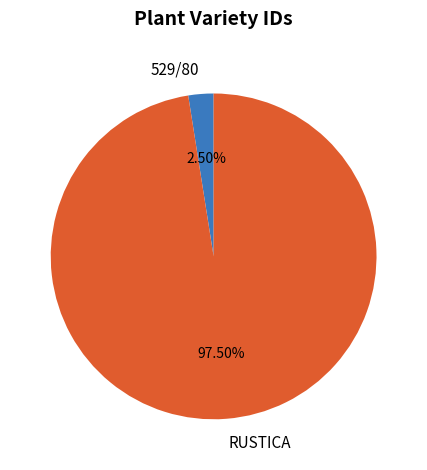

What percentage do 529/80 and RUSTICA together represent?

100.0%